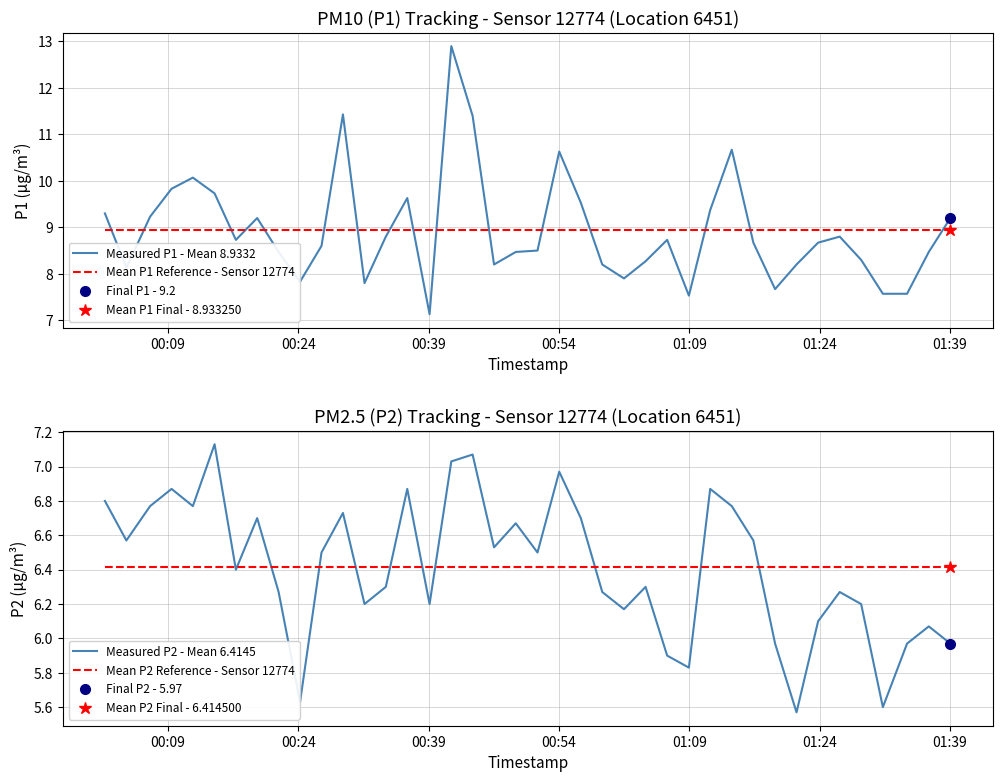

What is the lowest value of the Mean P2 Reference - Sensor 12774 series?

6.4